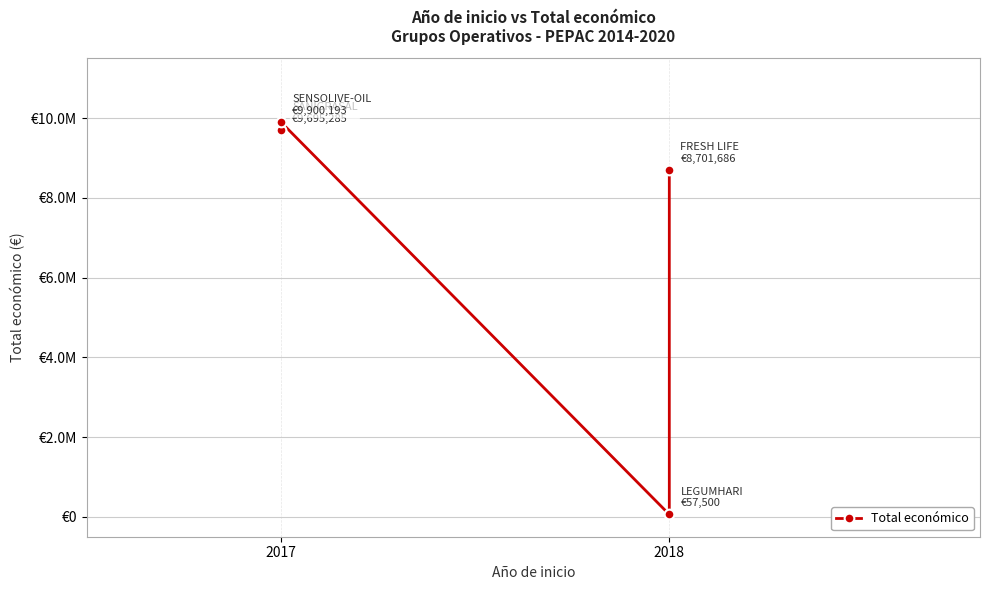

What is the change in value from 2 to 3?

+8644186